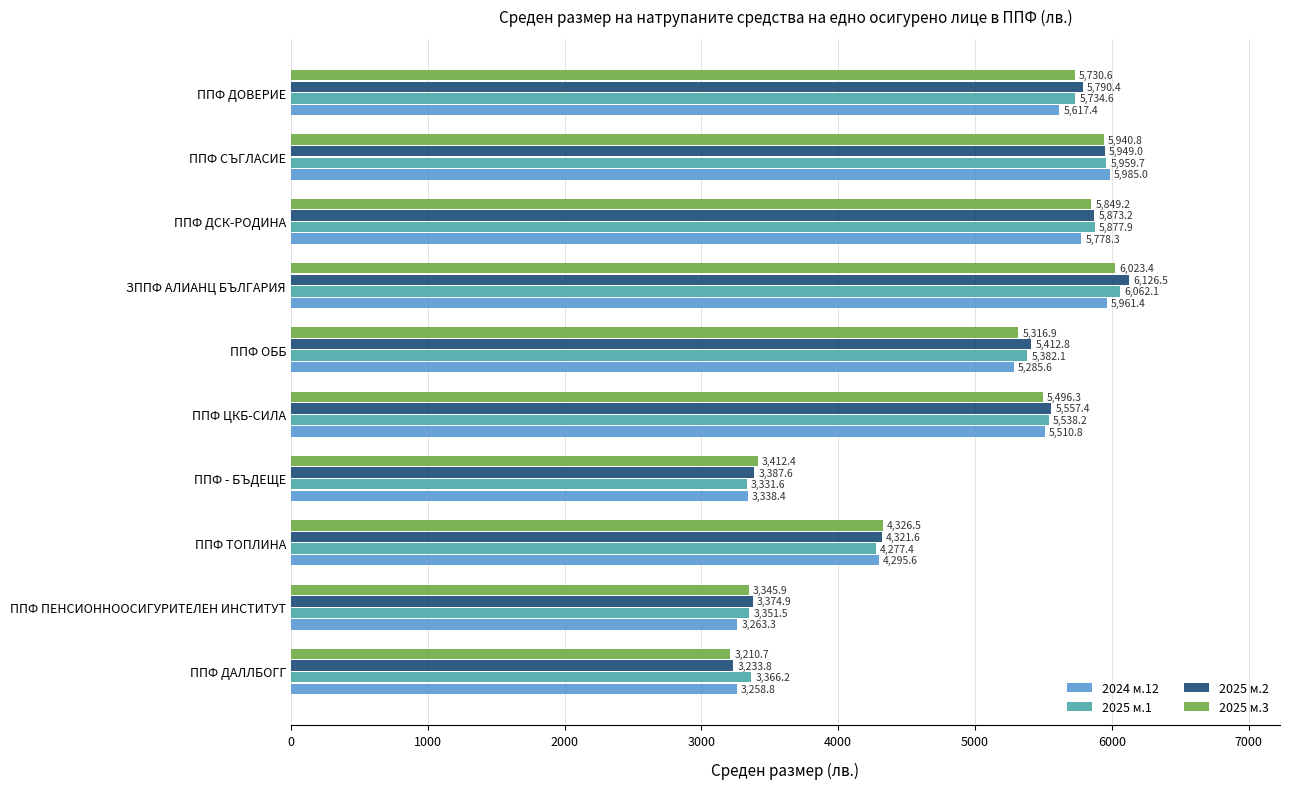

Which series has the widest spread of values?

2025 м.2